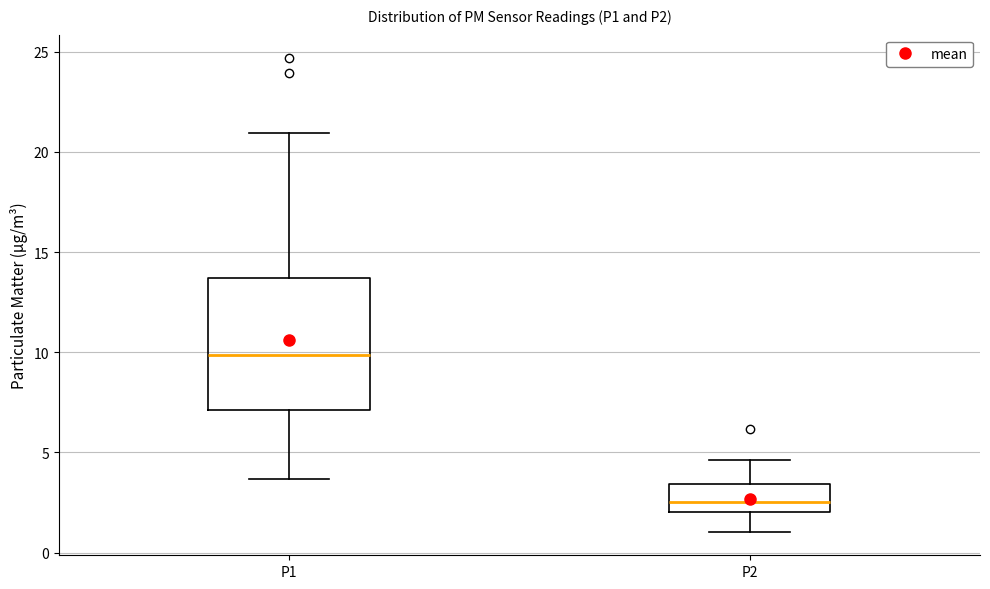

Where does the median line of the box for P2 sit on the y-axis? The values are not printed on the chart, so give them approximately, as read against the axis.

2.5